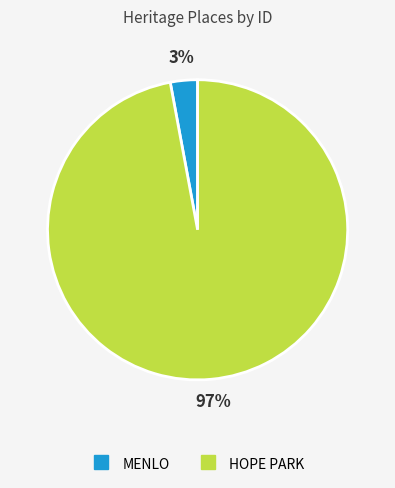

How many slices are in this pie chart?

2